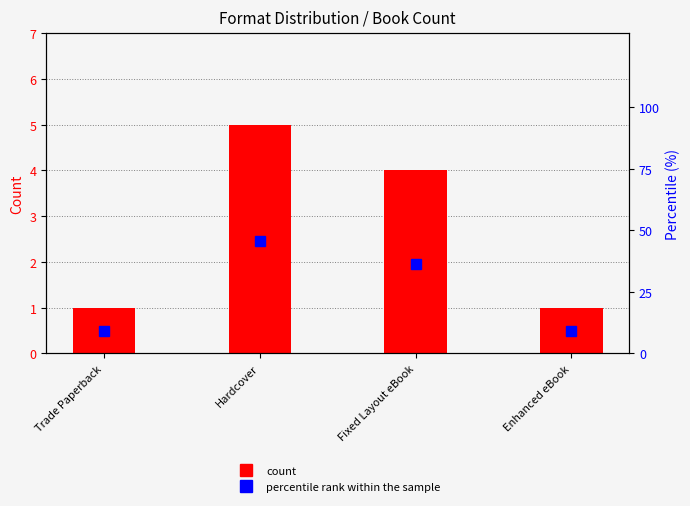

What is the spread (max minus min) of values at Hardcover?

40.5